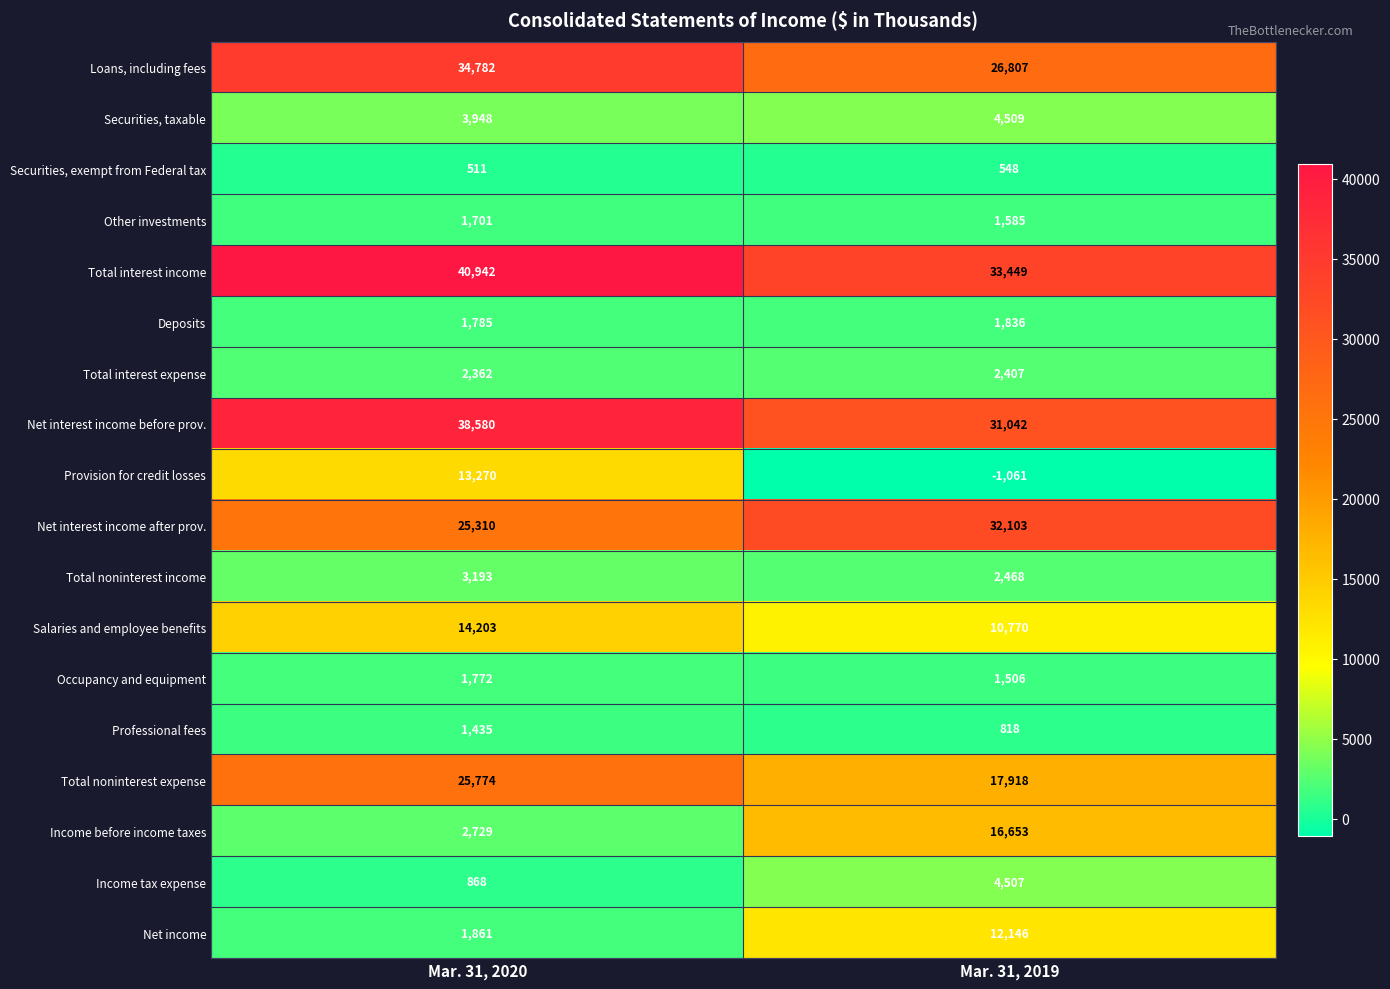

What value does the Securities, exempt from Federal tax series have at Mar. 31, 2020, to the nearest 10?

510